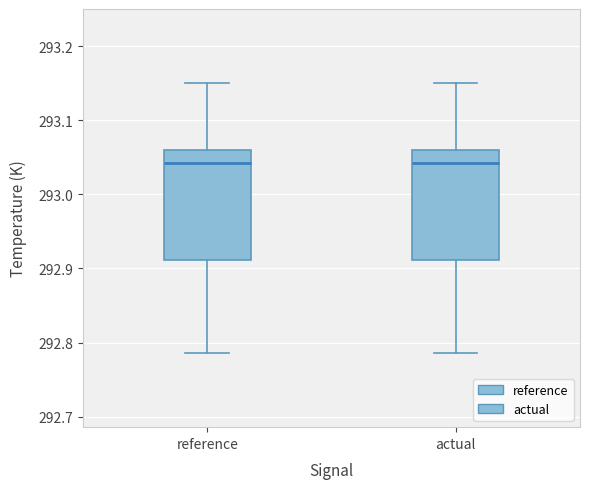

Reading left to right, read every box against the y-axis: the position of its median line, the range the box covers, and the ends of its whiskers. The values are not printed on the chart, so give them approximately, as read against the axis.

reference: median 293.04, box 292.91 to 293.06, whiskers 292.79 to 293.15
actual: median 293.04, box 292.91 to 293.06, whiskers 292.79 to 293.15